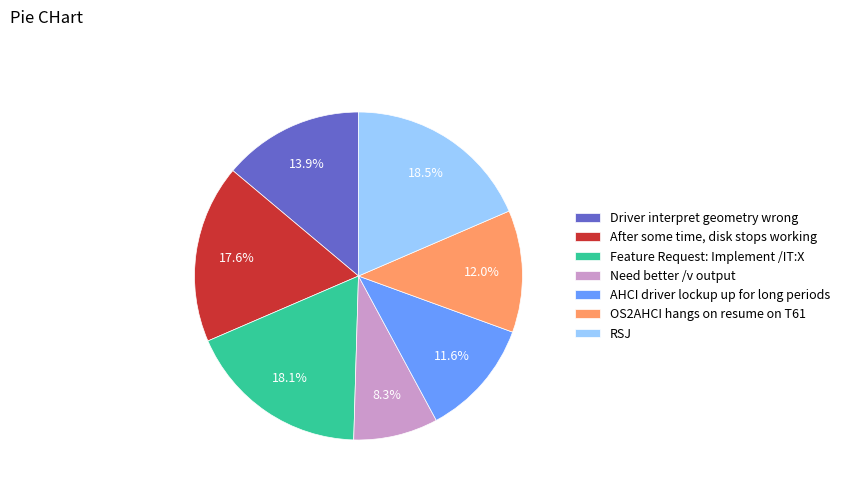

Does any single category account for the majority?

No